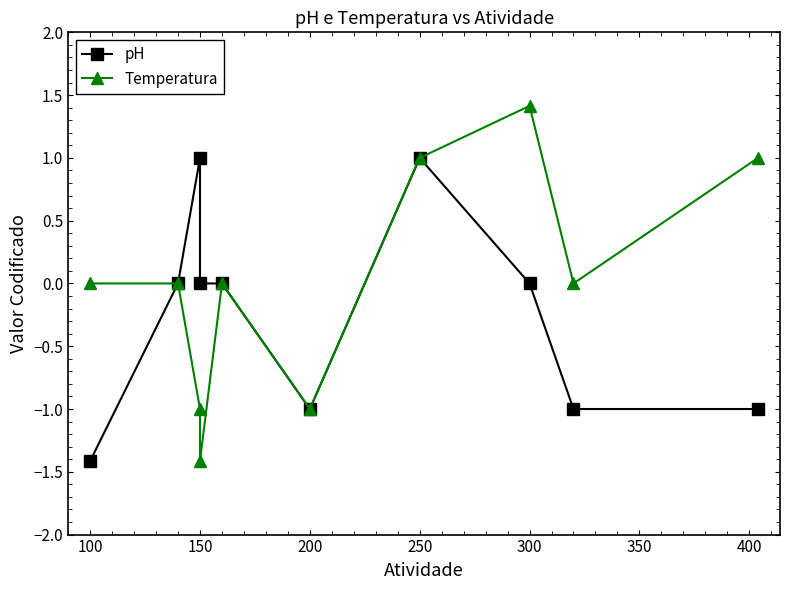

Between 150 and 300, which series saw the biggest shift?

Temperatura